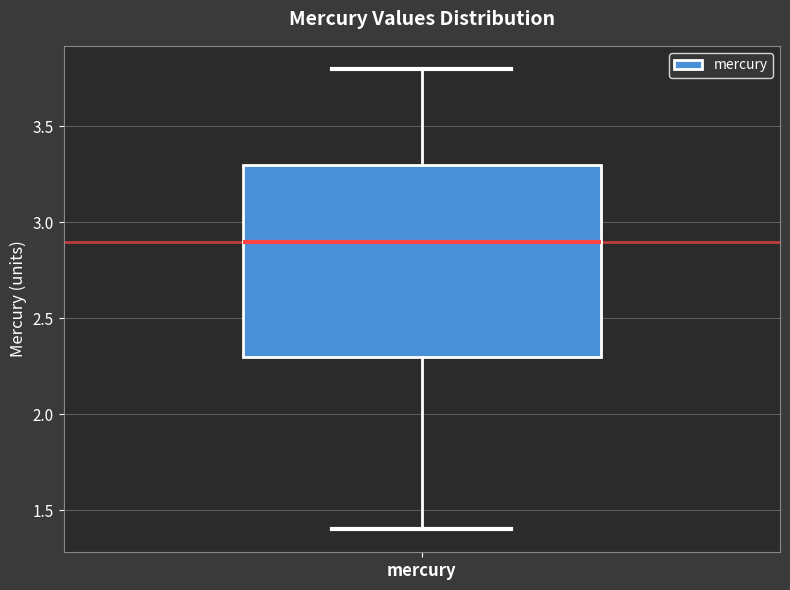

Transcribe this box plot: give where the median line is, the range the box spans, and where the two whiskers end, as read against the y-axis. The values are not printed on the chart, so give them approximately, as read against the axis.

median 2.9, box 2.3 to 3.3, whiskers 1.4 to 3.8